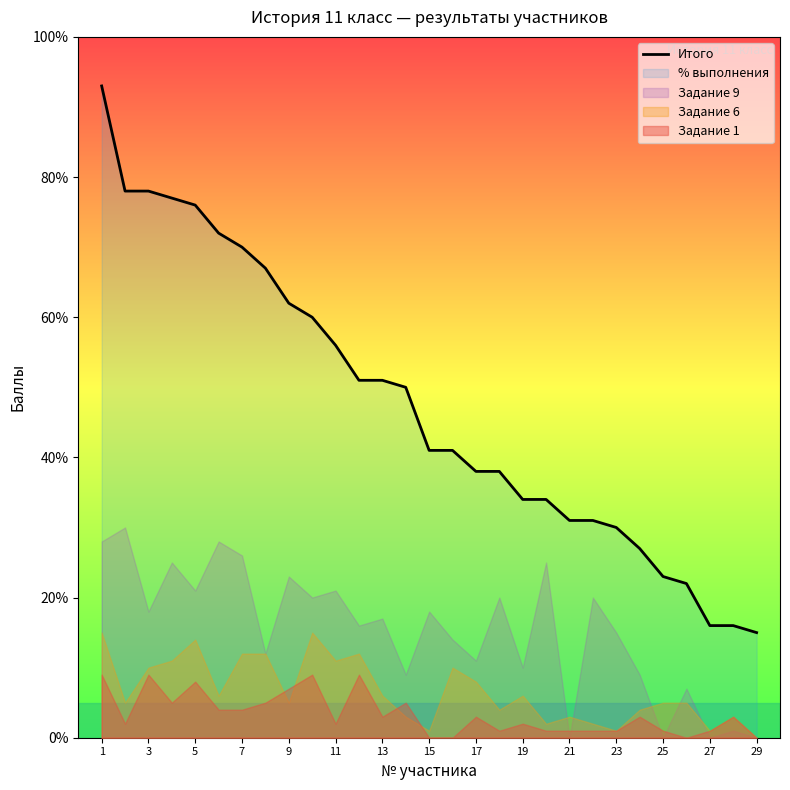

Reading right to left, transcribe all the data shown in this chart.

15	16	16	22	23	27	30	31	31	34	34	38	38	41	41	50	51	51	56	60	62	67	70	72	76	77	78	78	93